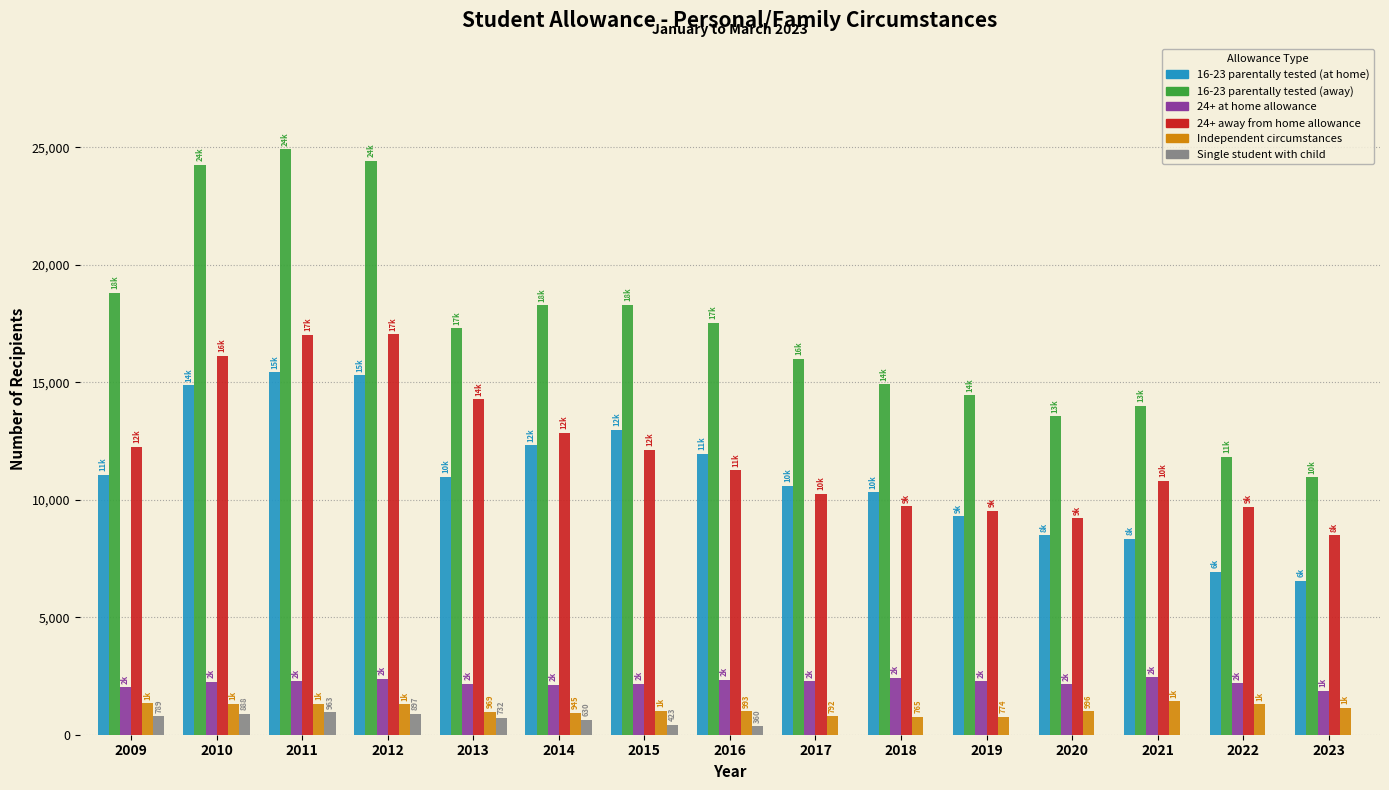

Which series has the largest total across all categories?

16-23 parentally tested (away)